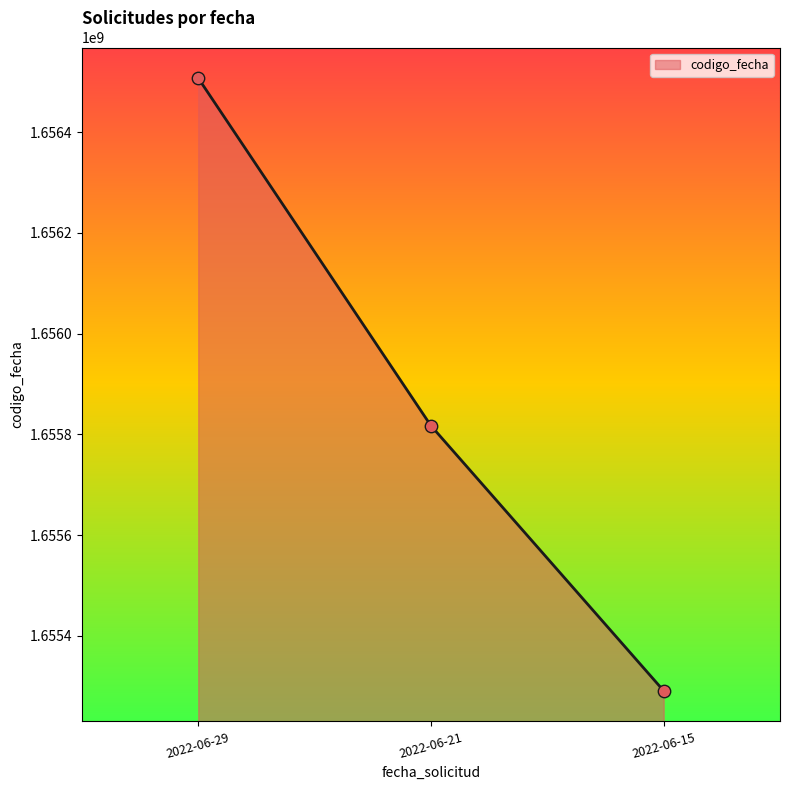

Between 2022-06-29 and 2022-06-15, which is larger?

2022-06-29